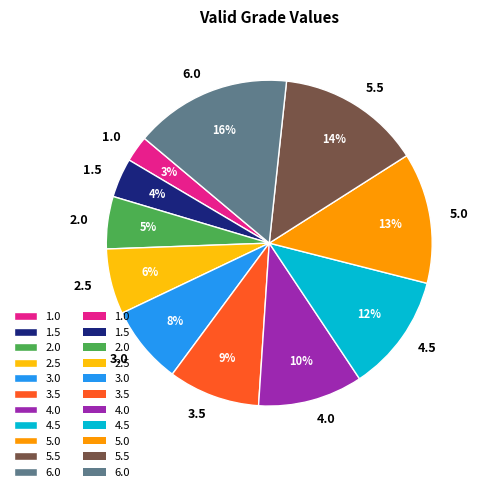

Do 2.5 and 5.5 together represent more than half of the pie?

No